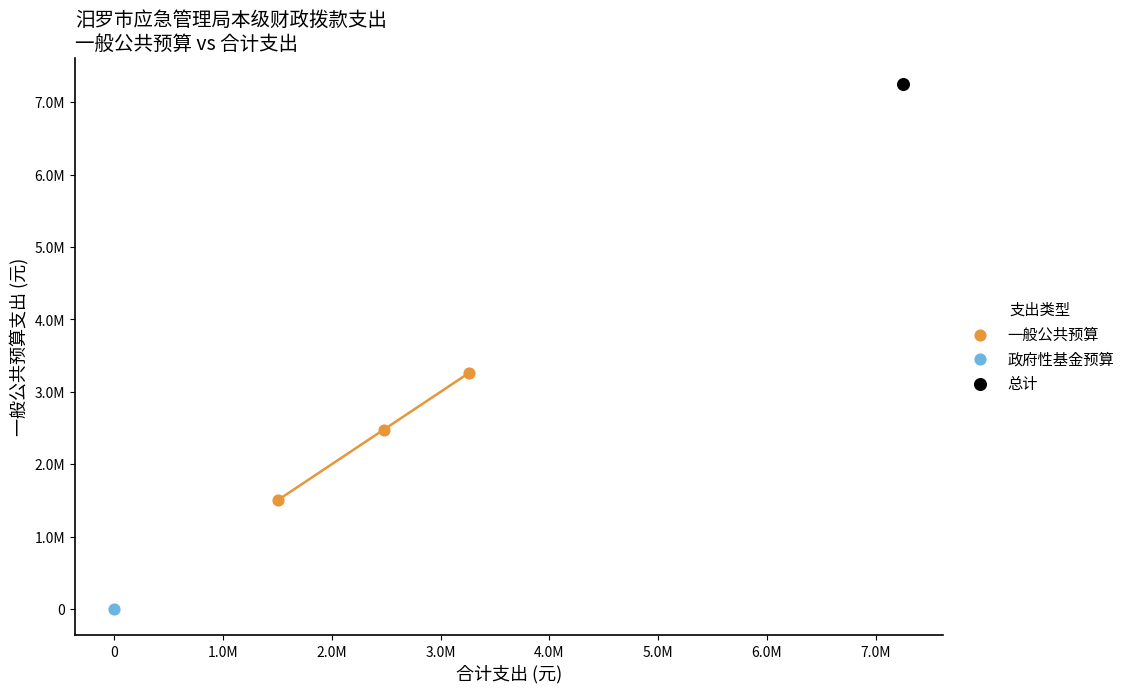

What are all the series names shown in the legend?

一般公共预算, 政府性基金预算, 总计